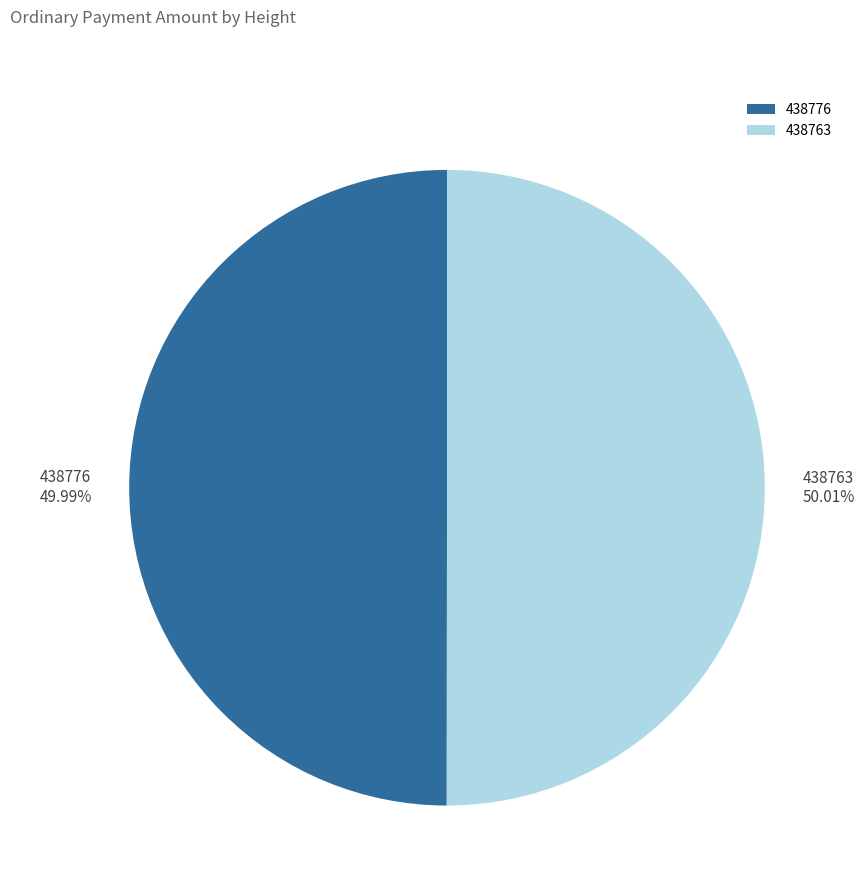

The 438763 slice represents 50% of the pie. True or false?

True